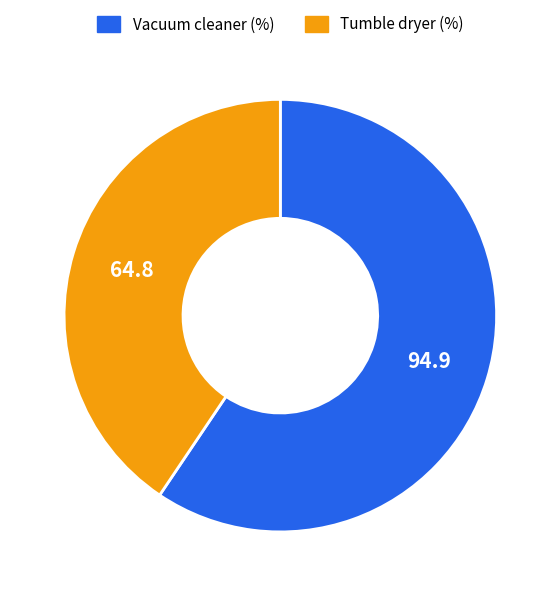

Is there a majority slice in this chart?

Yes